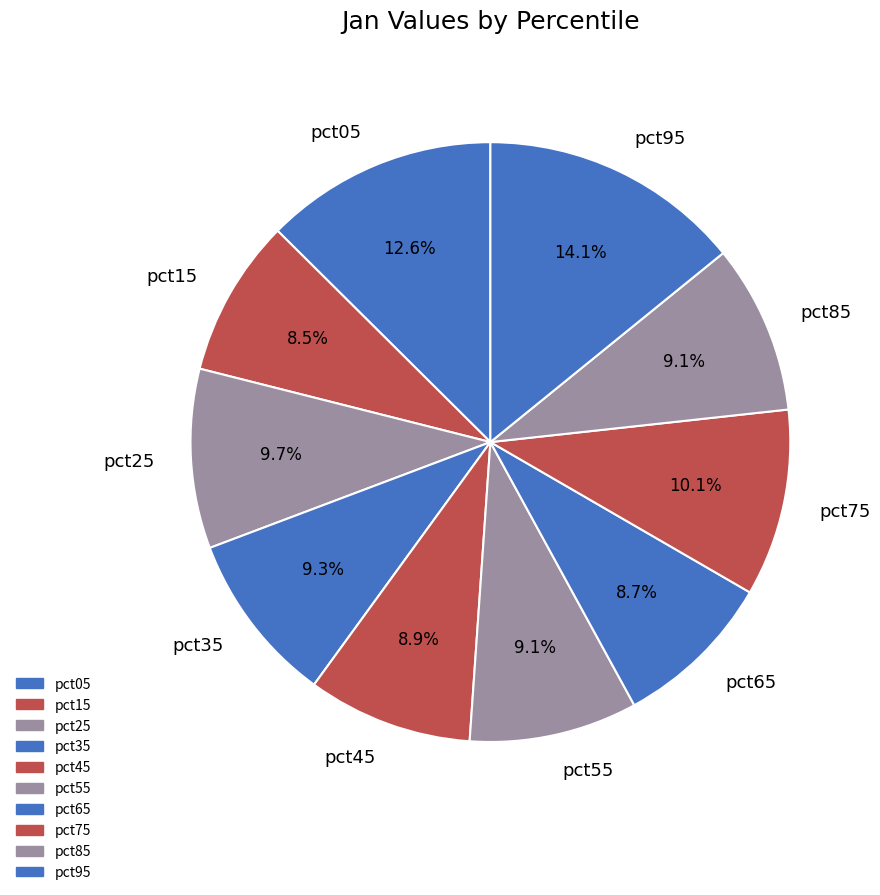

How much of the chart is everything except pct95?

85.9%